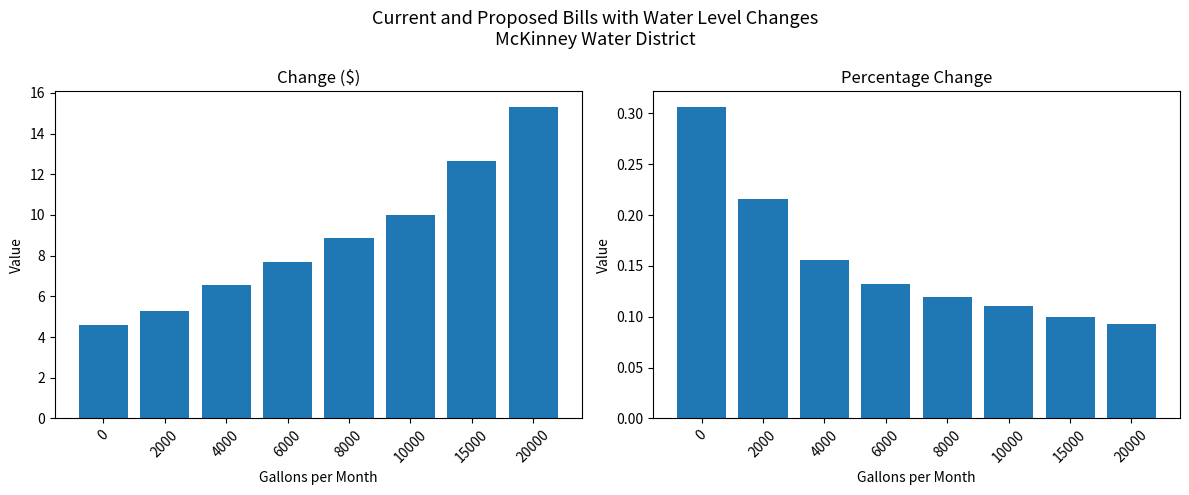

Which series has the widest spread of values?

Change